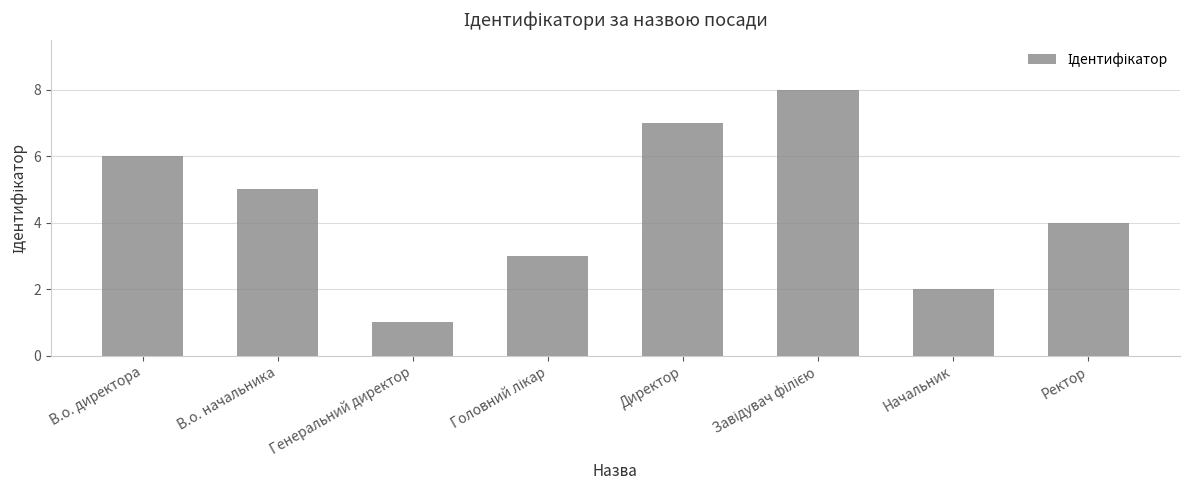

What is the label of the 8th bar from the right?

В.о. директора